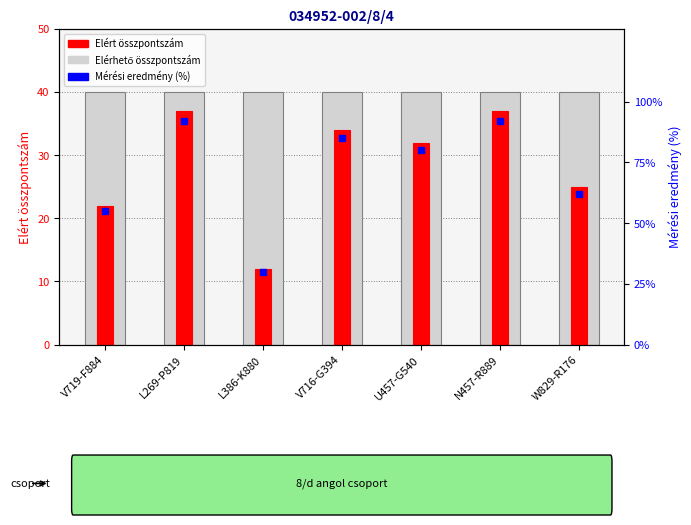

Reading left to right, what are all the values shown in this chart?

Elérhető összpontszám: 40	40	40	40	40	40	40
Elért összpontszám: 22	37	12	34	32	37	25
Mérési eredmény (%): 55	92	30	85	80	92	62